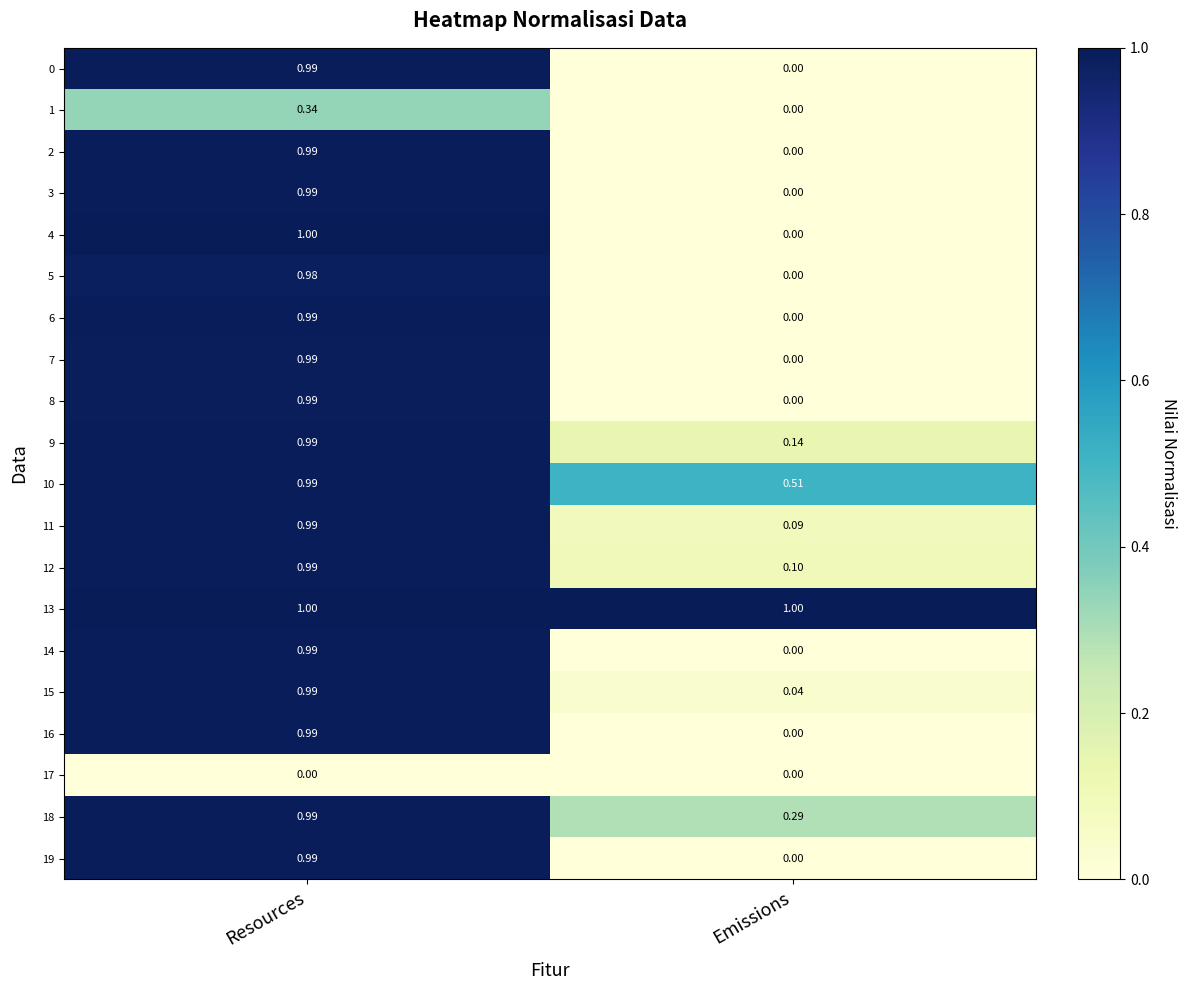

At how many categories does at least one series exceed 0?

2